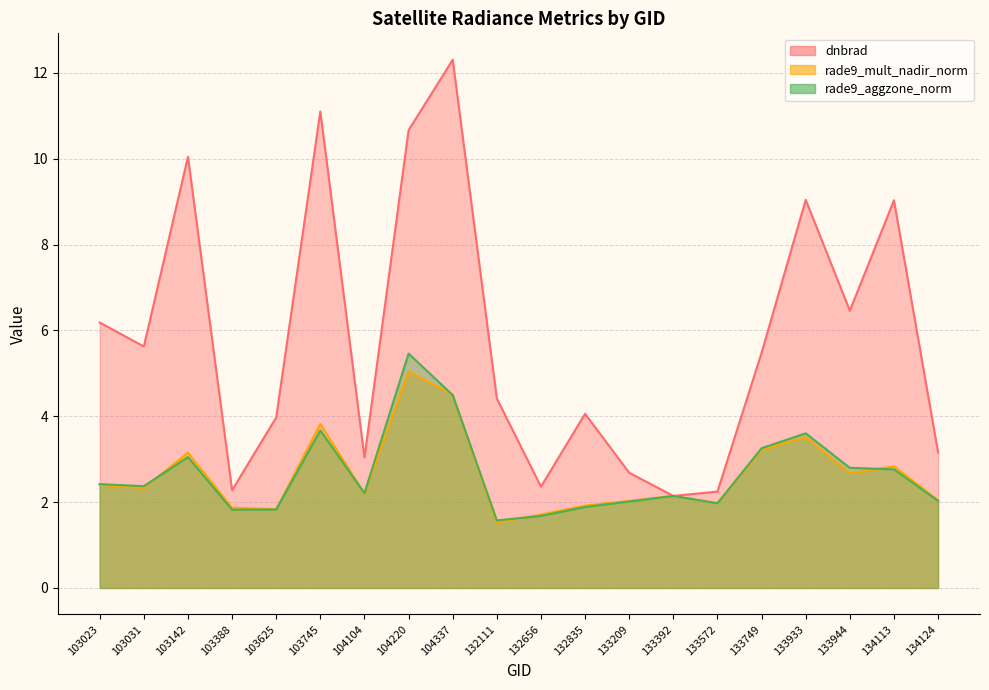

Is it true that rade9_aggzone_norm equals 1.9 at 103745?

False